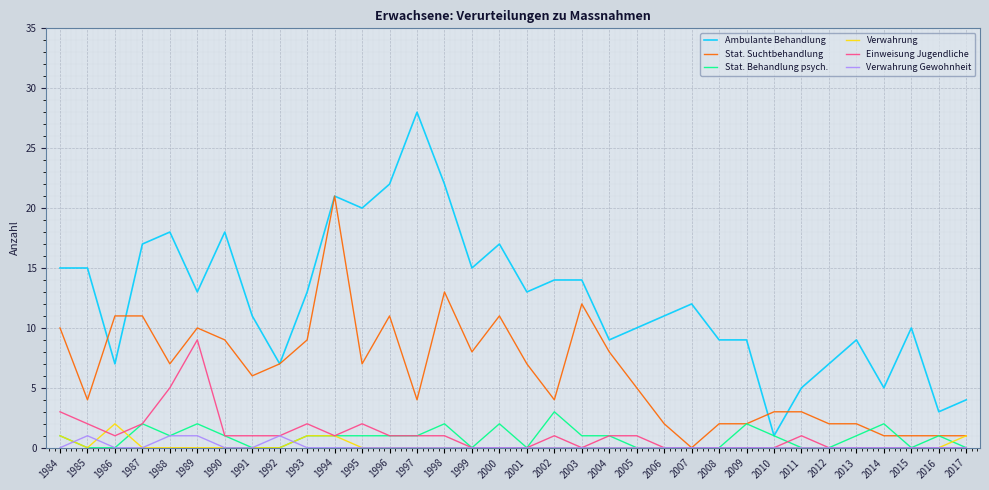

Is the value of Ambulante Behandlung at 1998 greater than the value of Stat. Suchtbehandlung at 1986?

Yes